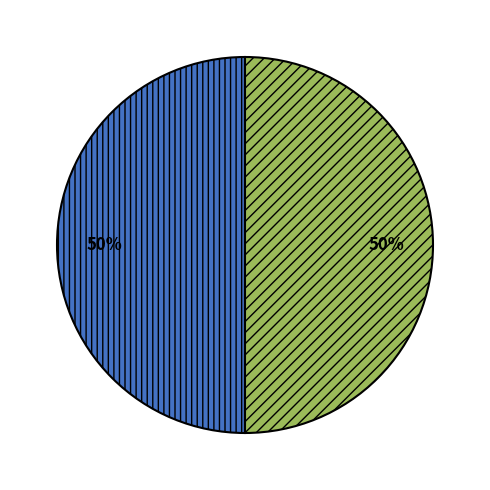

To the nearest percent, what is the average slice percentage?

50%